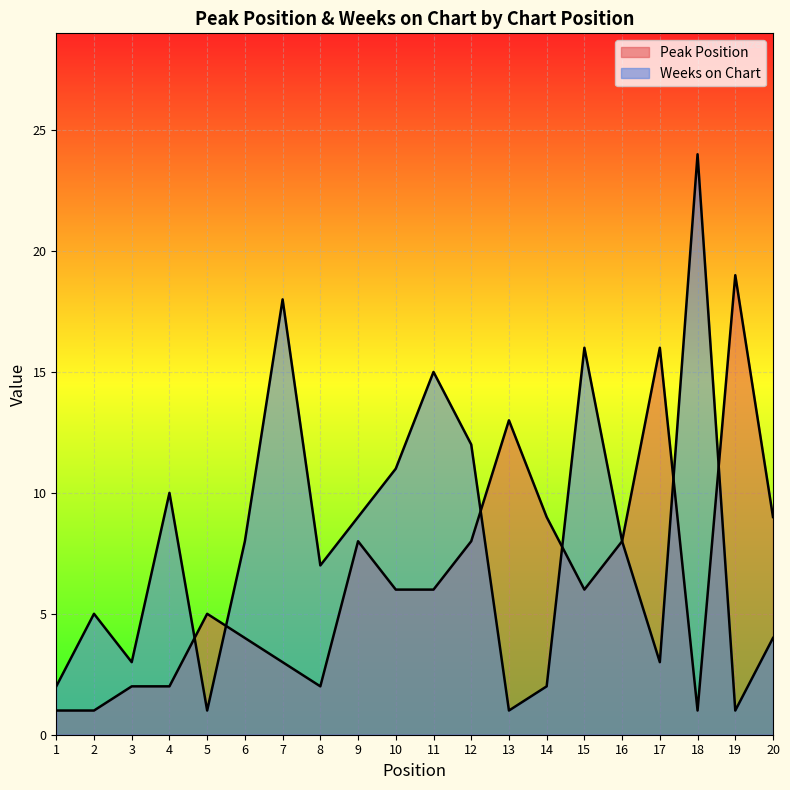

What is the sum of all Weeks on Chart values?

160